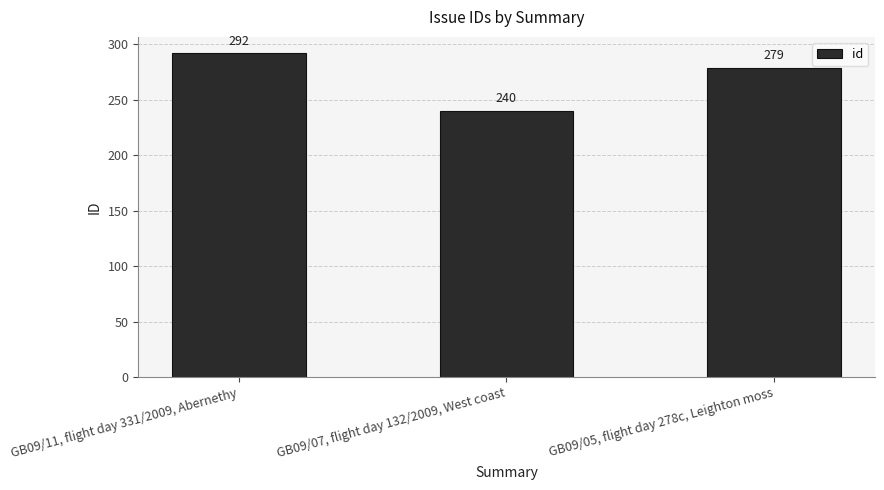

Reading left to right, list all the values displayed in this chart.

292	240	279